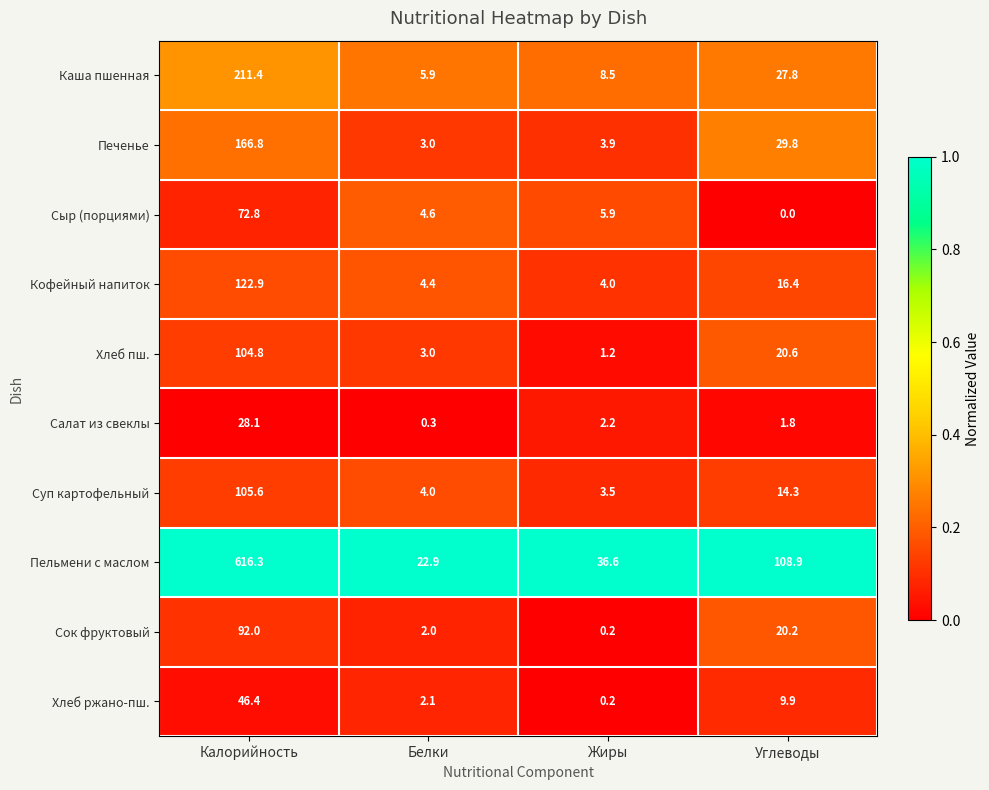

Count the number of data series in this chart.

10